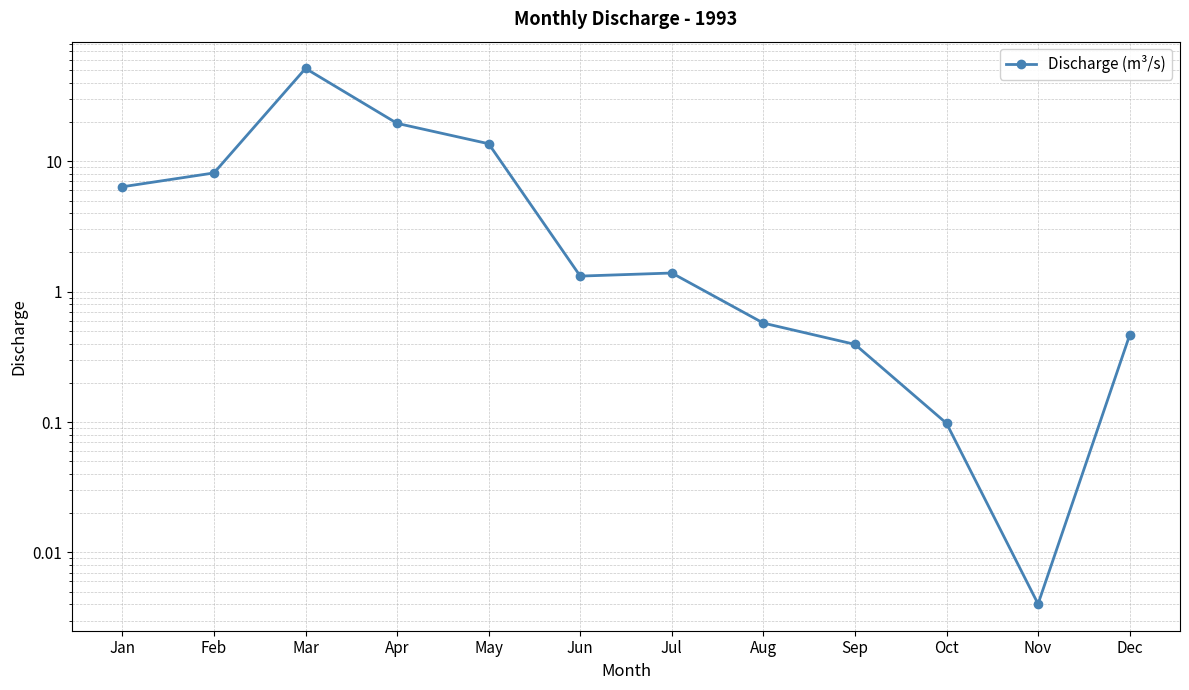

Is it true that the value at Dec is 0.5?

True